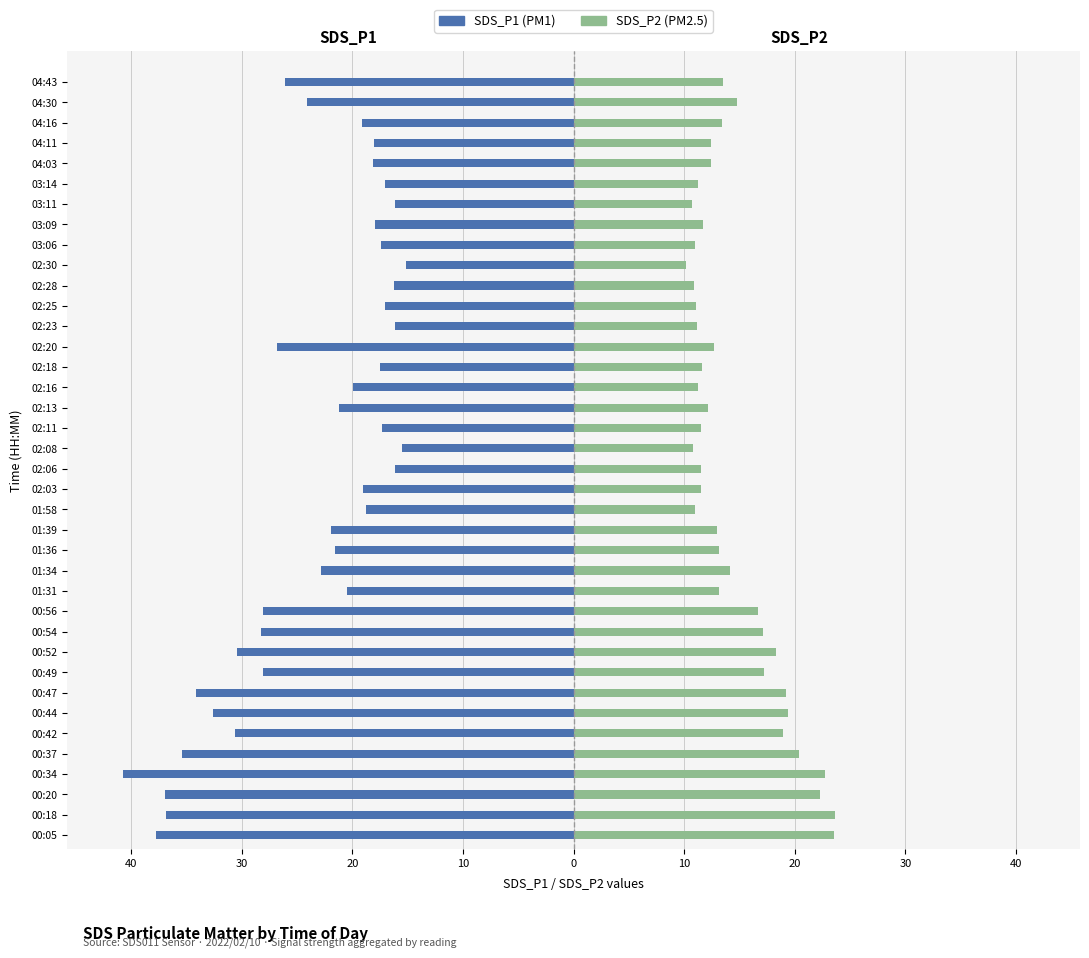

The value of SDS_P1 at 01:39 is -21.9. True or false?

True